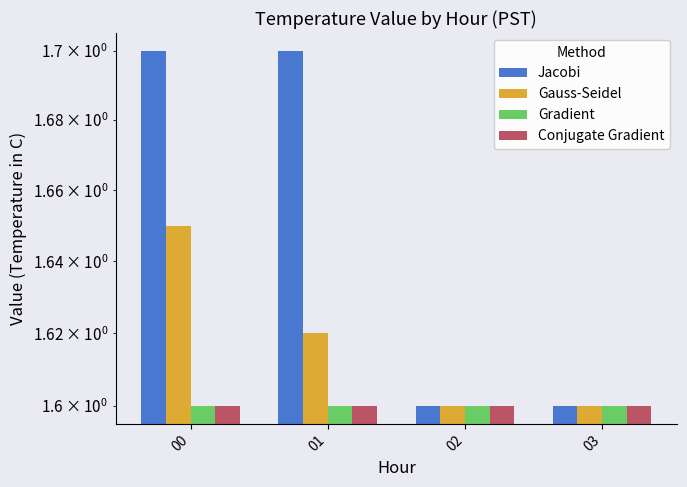

The Conjugate Gradient series shows 1.6 at 01. True or false?

True